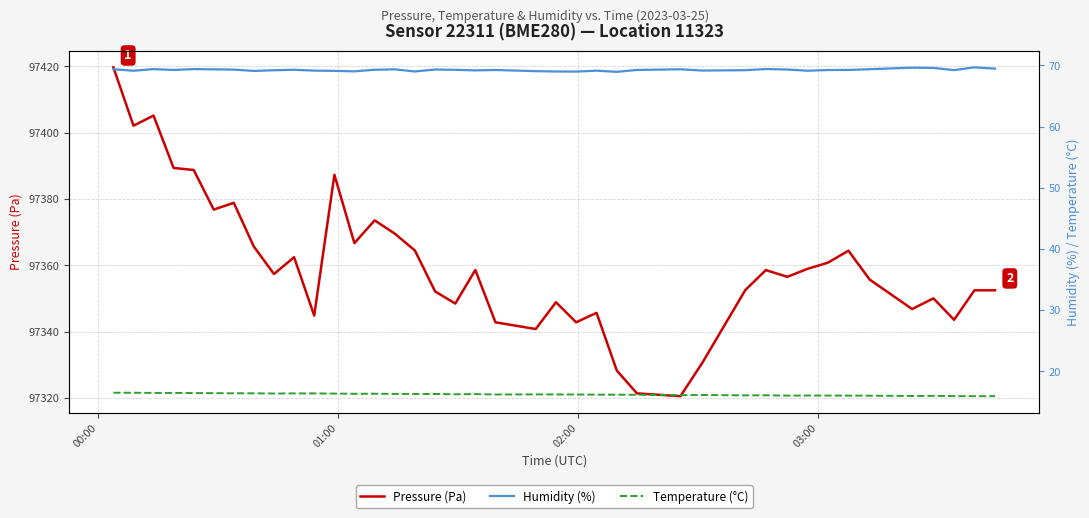

True or false: Temperature (°C) and Pressure (Pa) cross at least once.

False